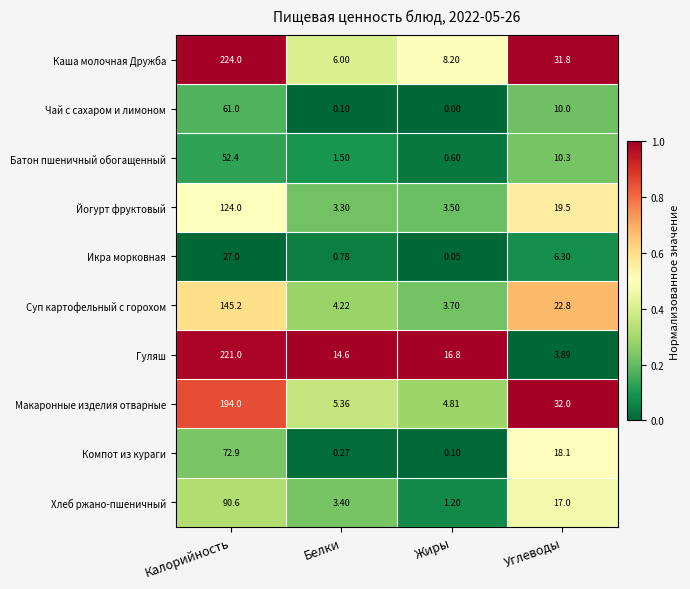

Which series has the largest total across all categories?

Каша молочная Дружба